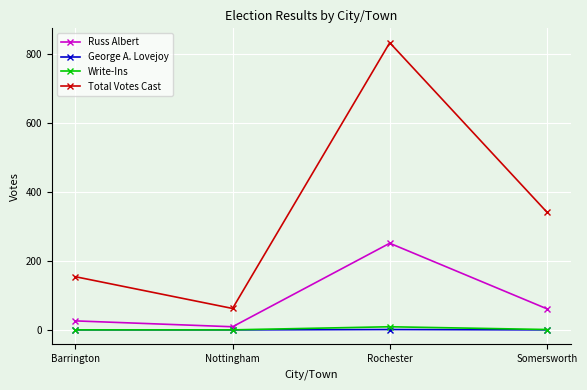

At which category does Russ Albert reach its first local valley?

Nottingham